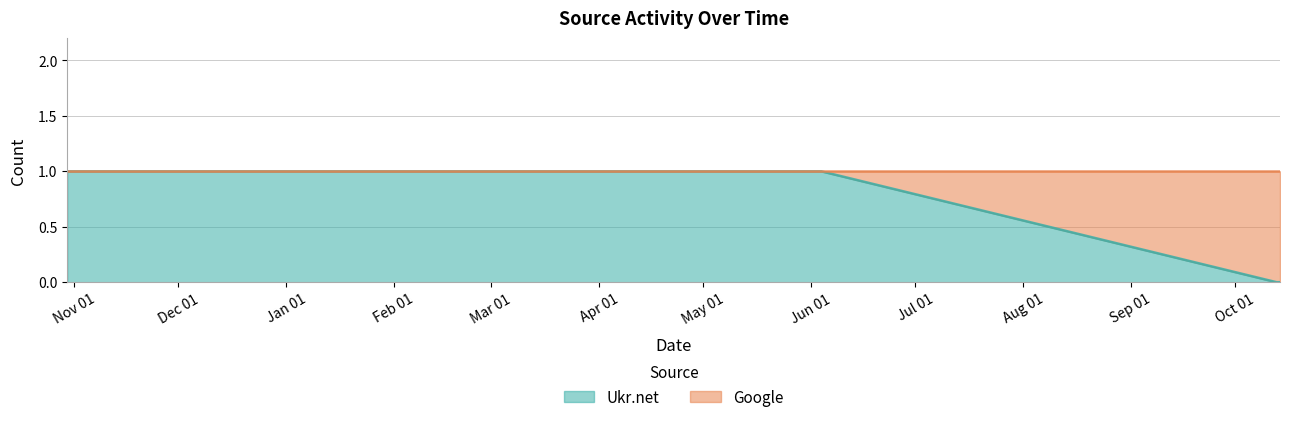

Is it true that the value at Apr 01 is 0?

False